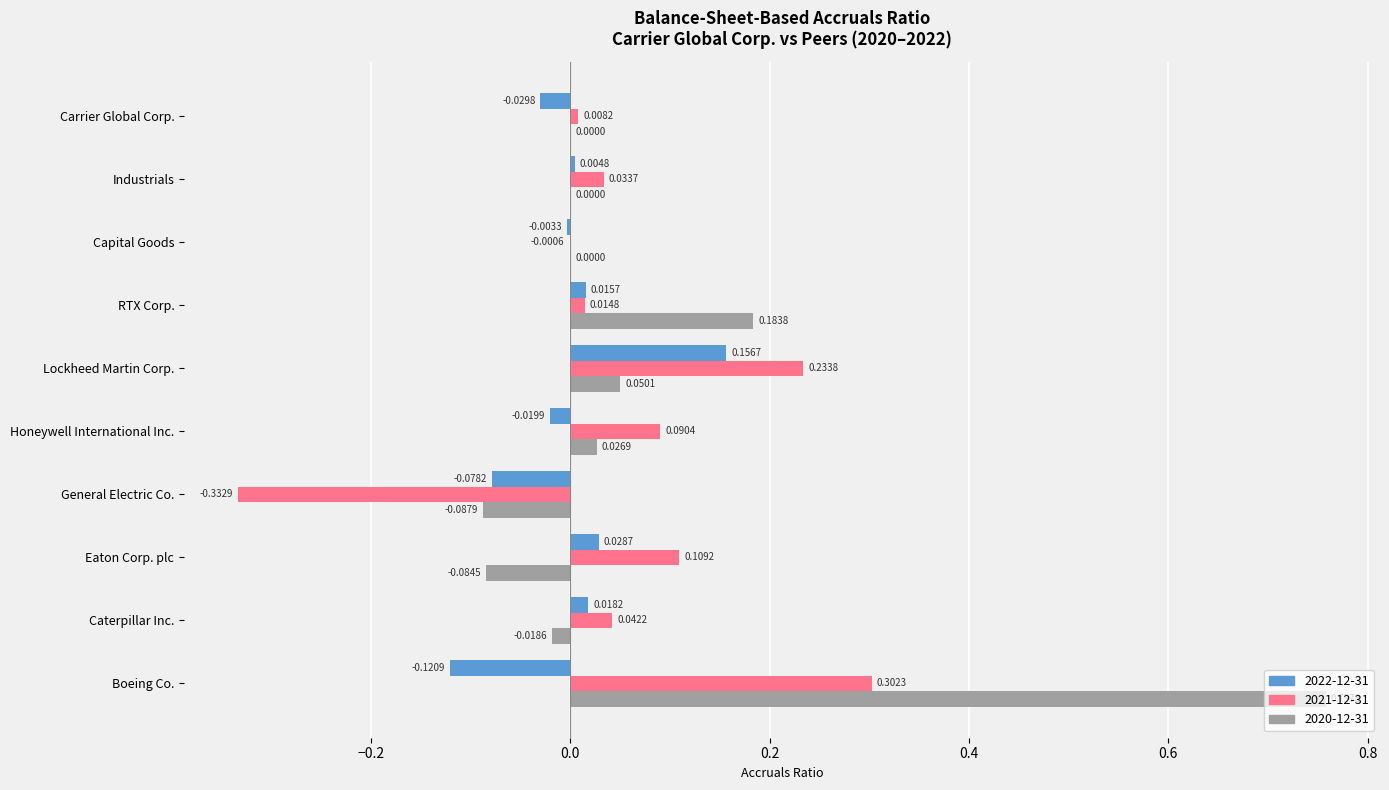

At which label does 2022-12-31 first exceed 0?

Caterpillar Inc.